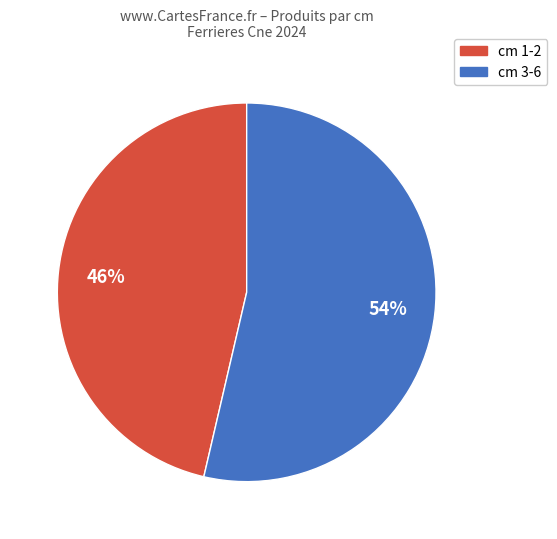

Is there any slice that represents more than half of the pie?

Yes